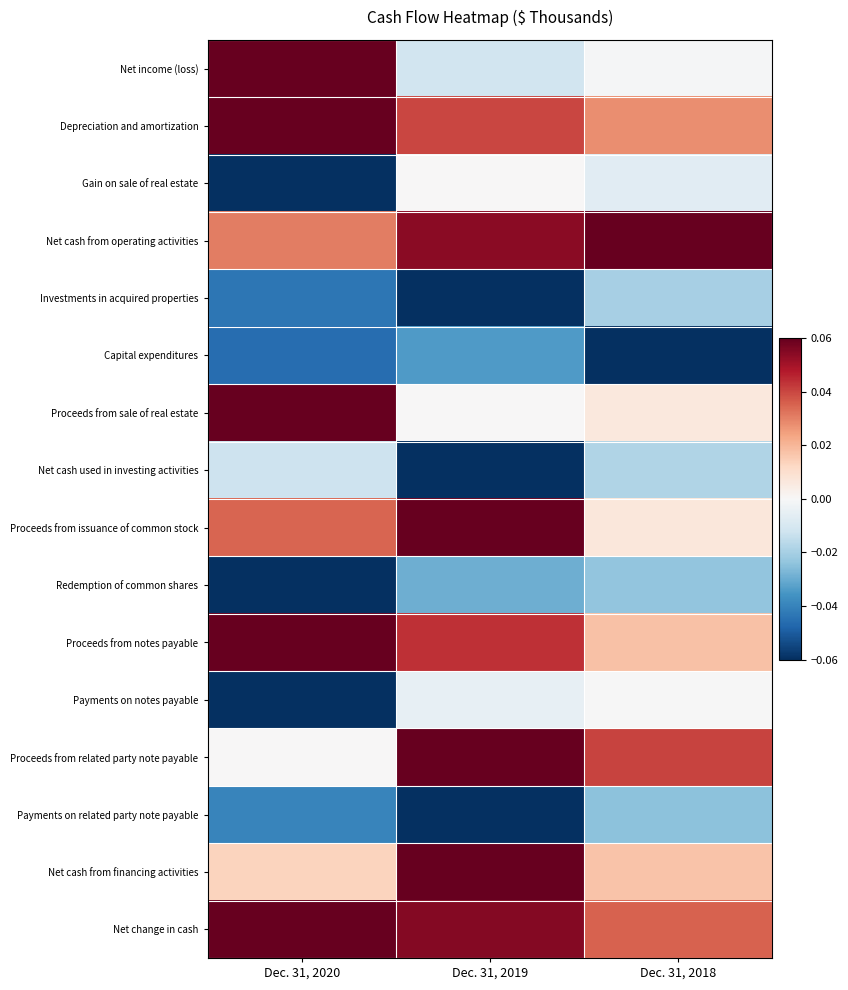

Count the number of categories in the chart.

3